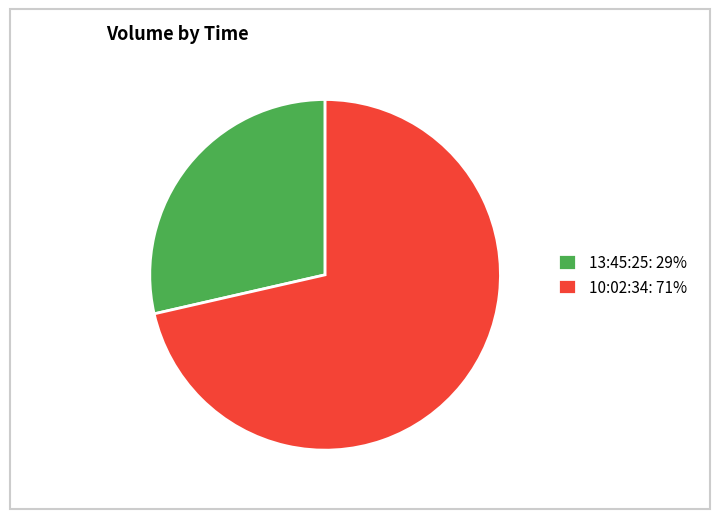

Is there any slice that represents more than half of the pie?

Yes